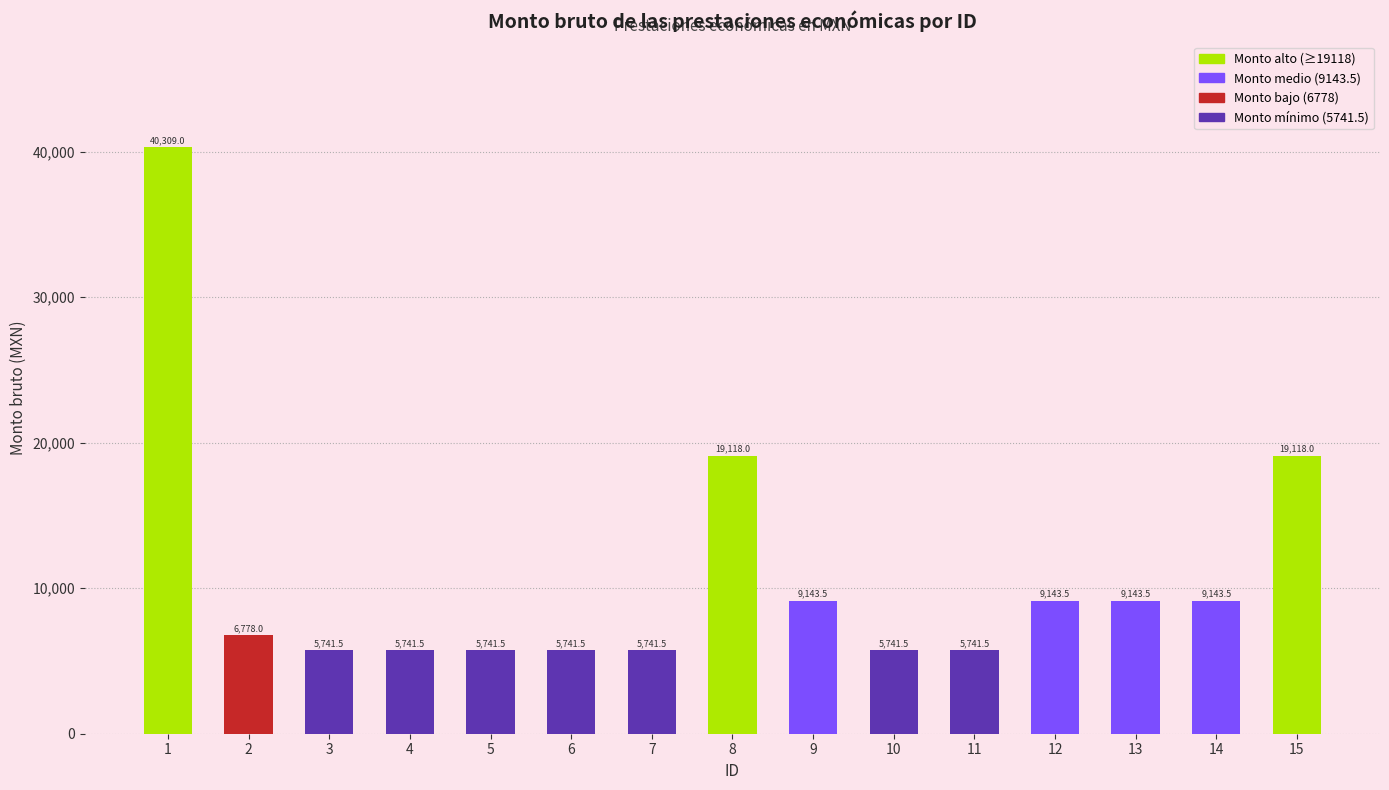

At which label does the data first exceed 6778?

1